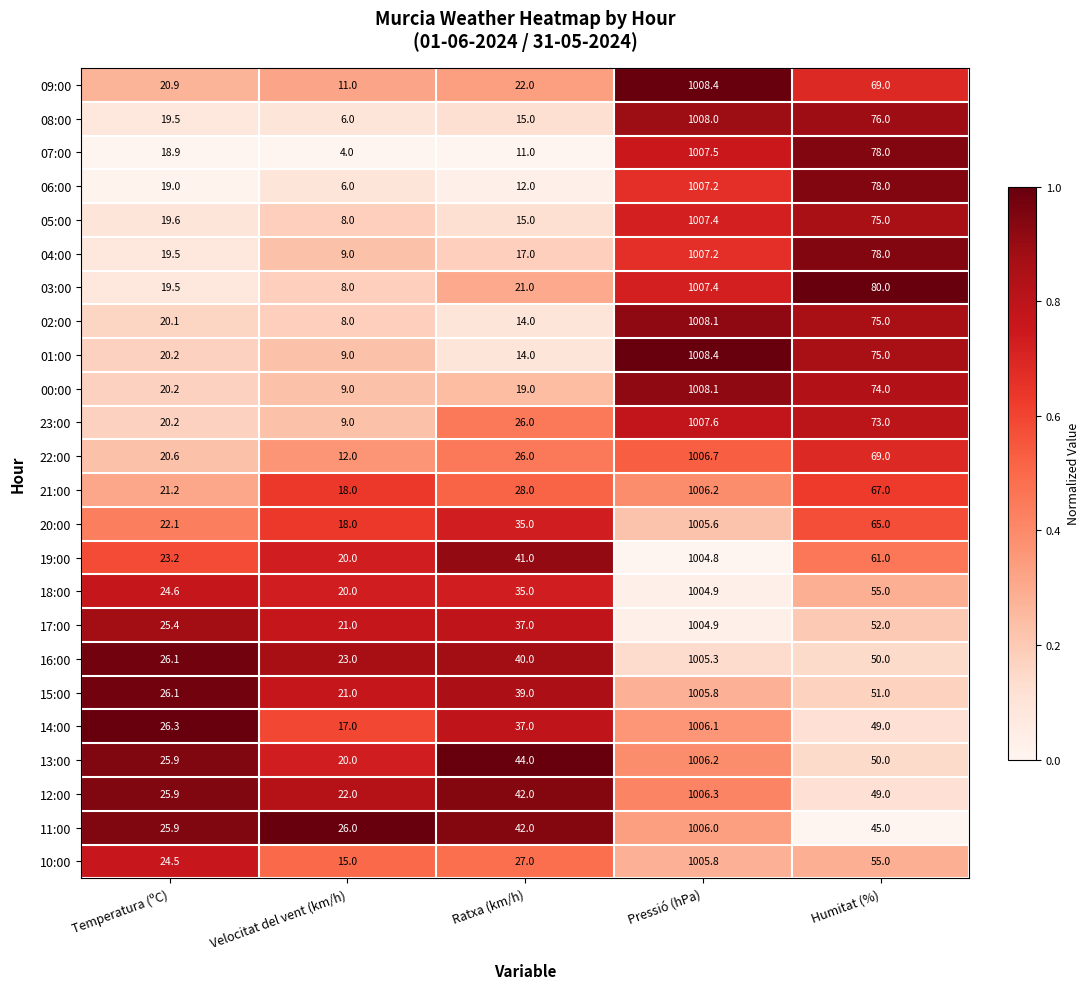

What is the difference between the highest and lowest values at Temperatura (ºC)?

7.4